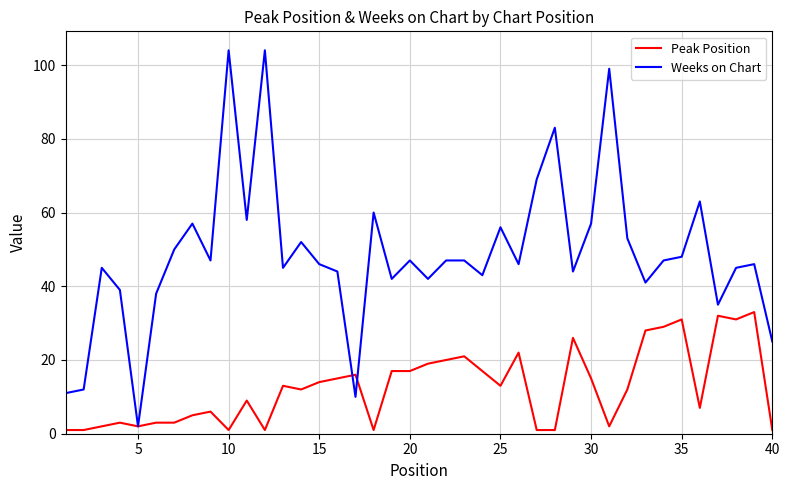

How many distinct data groups are displayed?

2